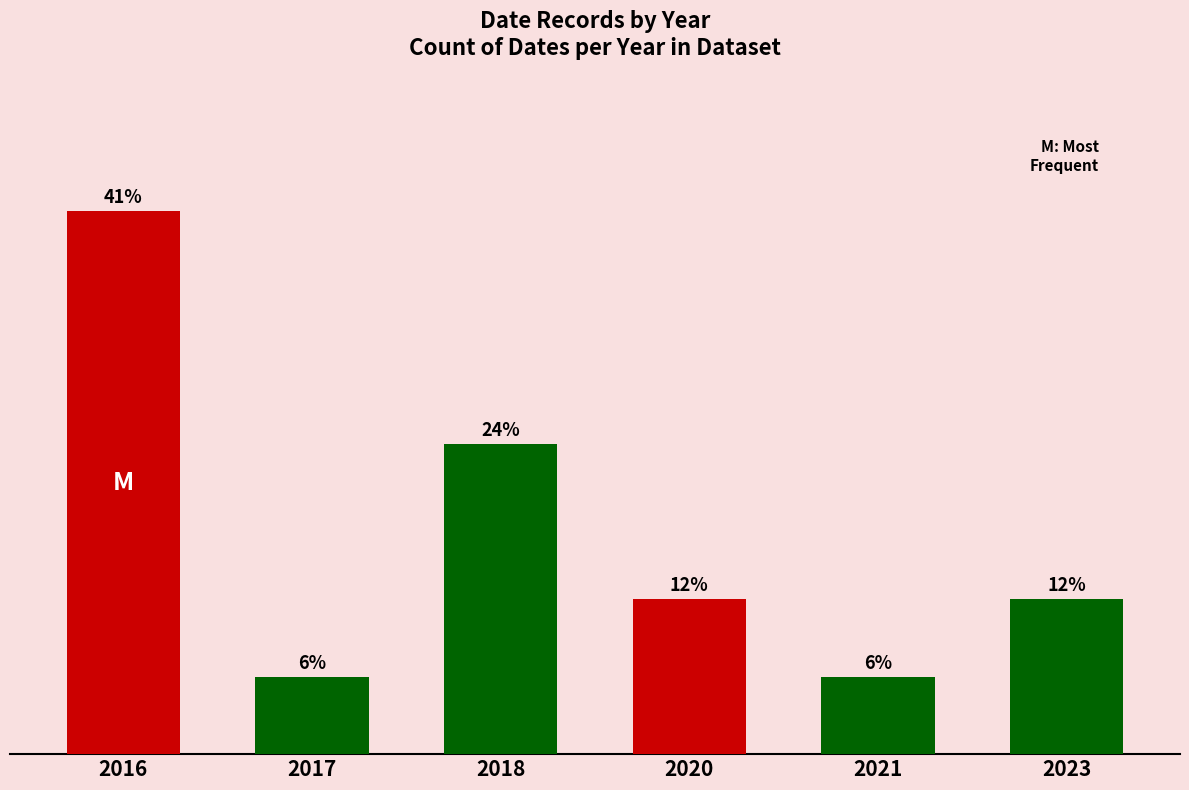

List the labels in order of value, largest first.

2016, 2018, 2020, 2023, 2017, 2021